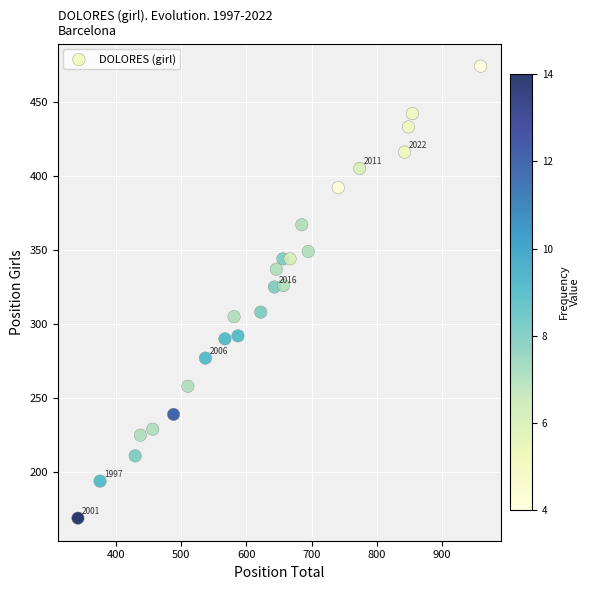

What is the range of X values (max minus min)?

619